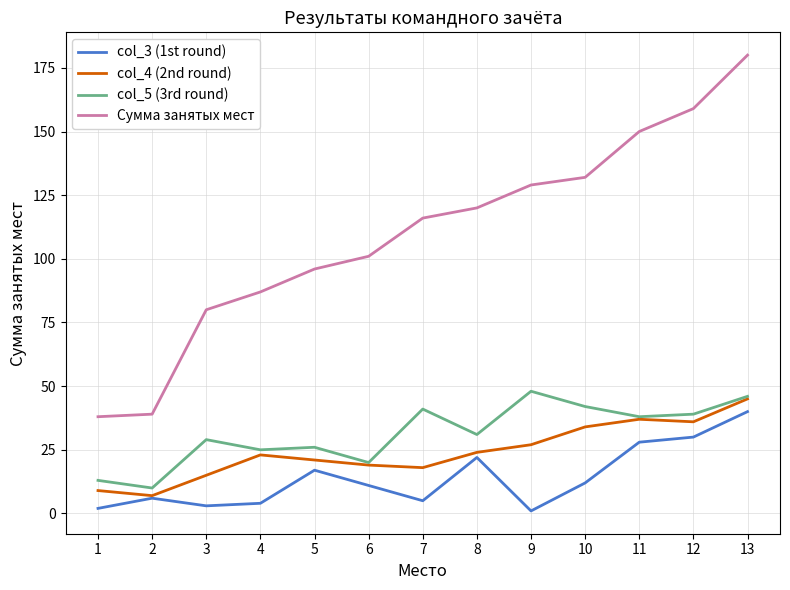

True or false: col_4 (2nd round) has a value of 19 at 6.

True